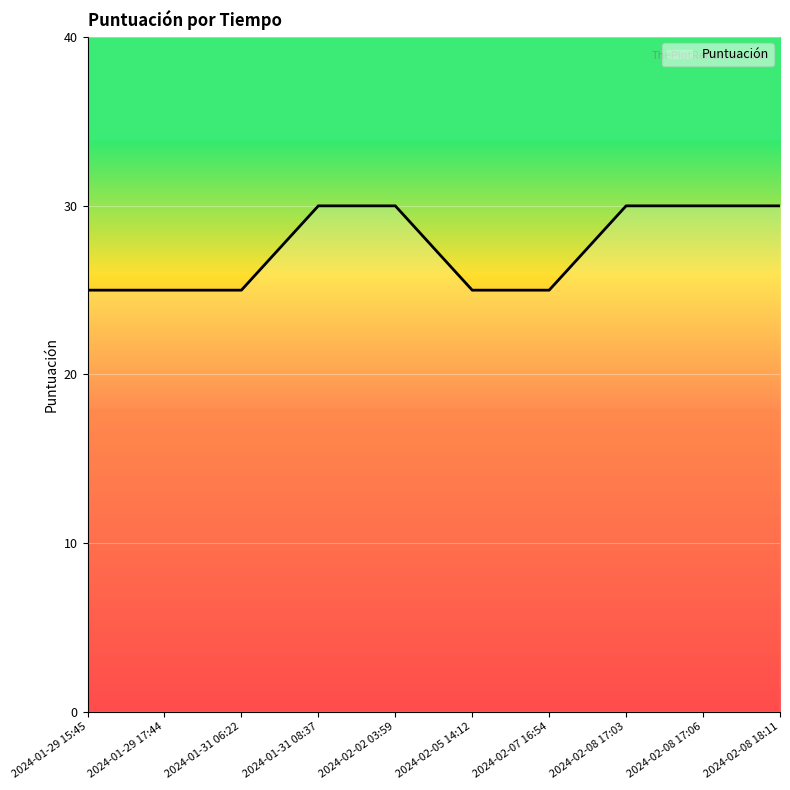

The value at 2024-01-29 17:44 is 34. True or false?

False